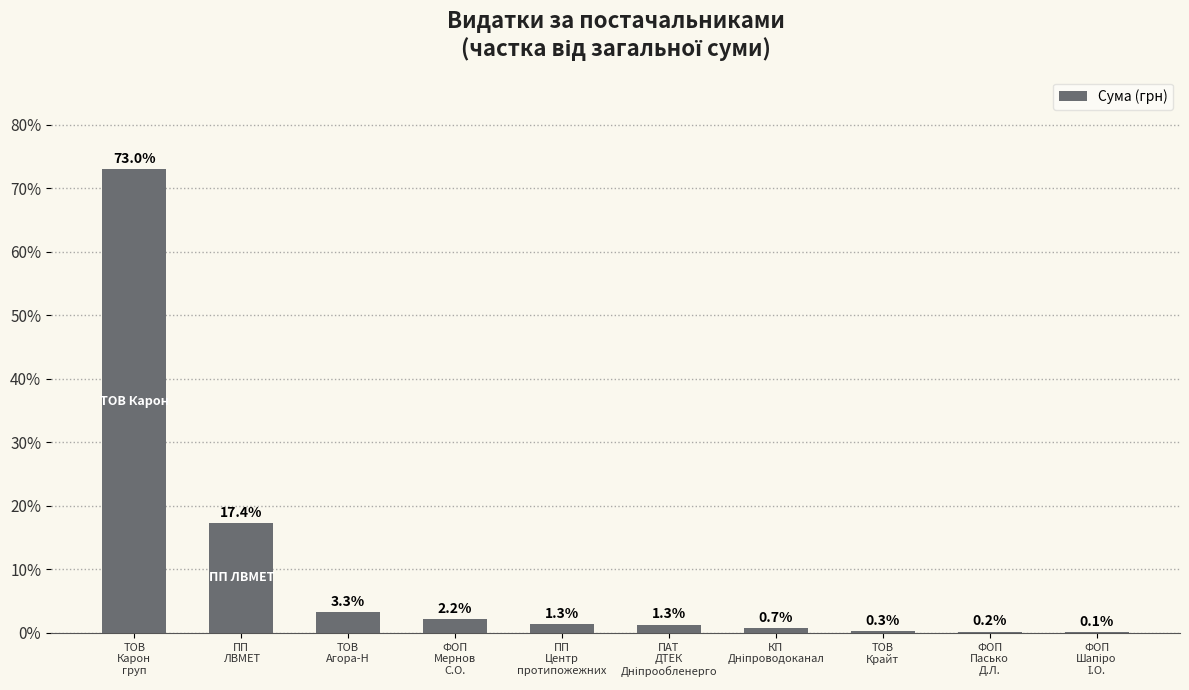

Count the number of data series in this chart.

1